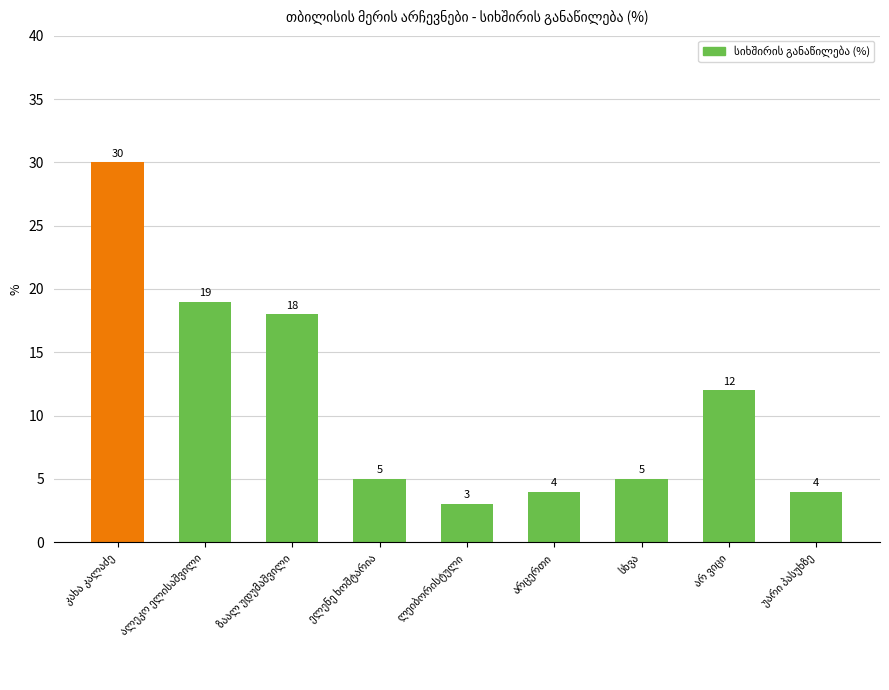

What is the minimum value shown in the chart?

3